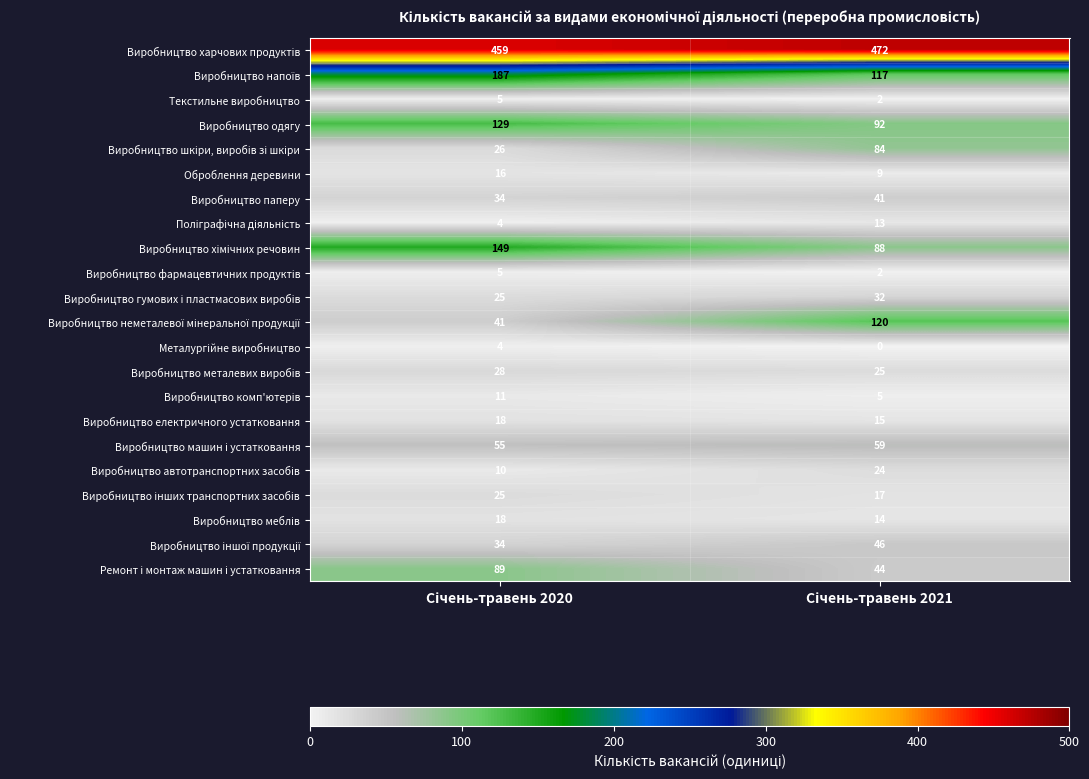

What is the minimum value for Оброблення деревини?

9